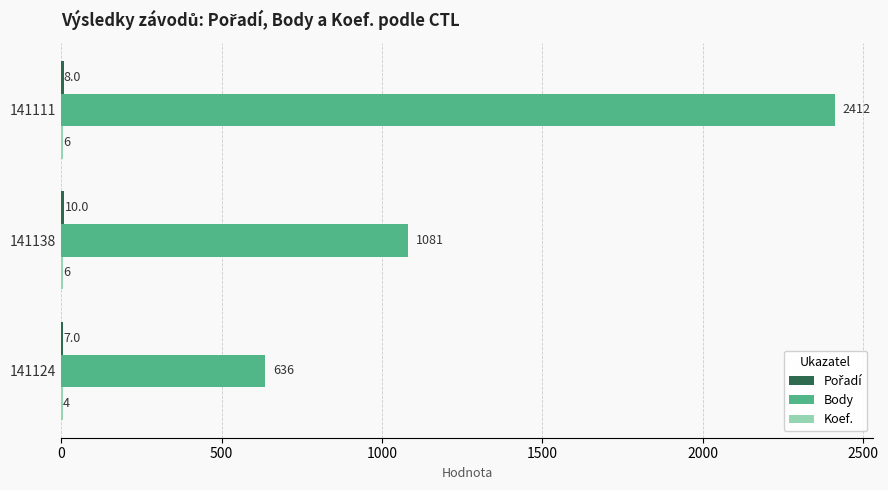

Where is Body nearest to the value 1524?

141138